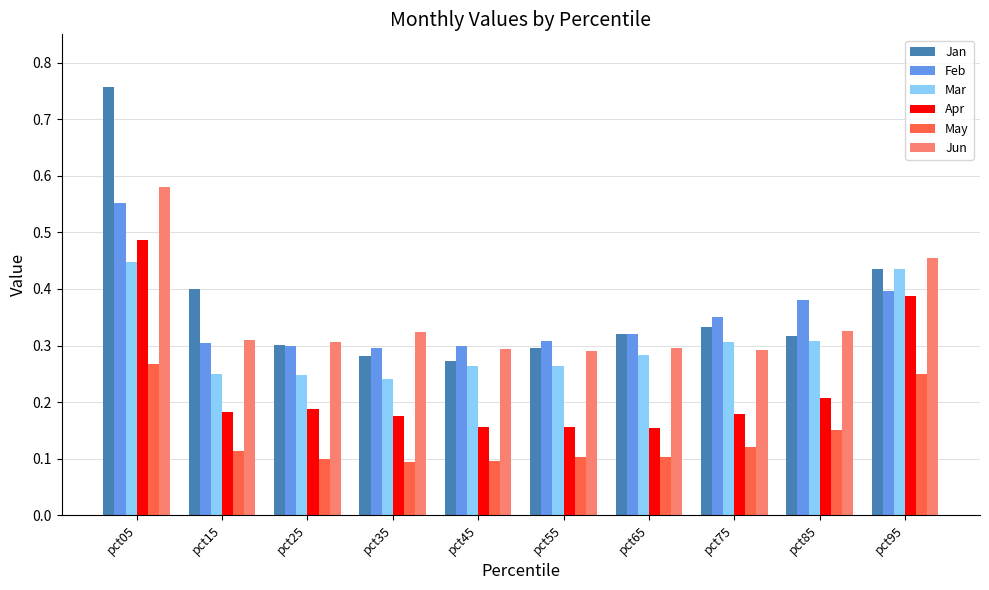

At which category does the chart reach its peak across all series?

pct05